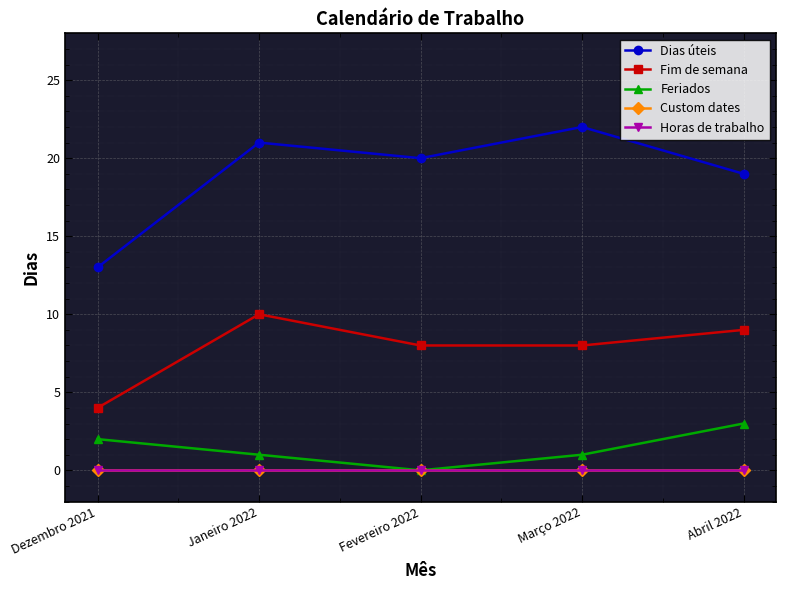

Does the chart have visible grid lines?

Yes